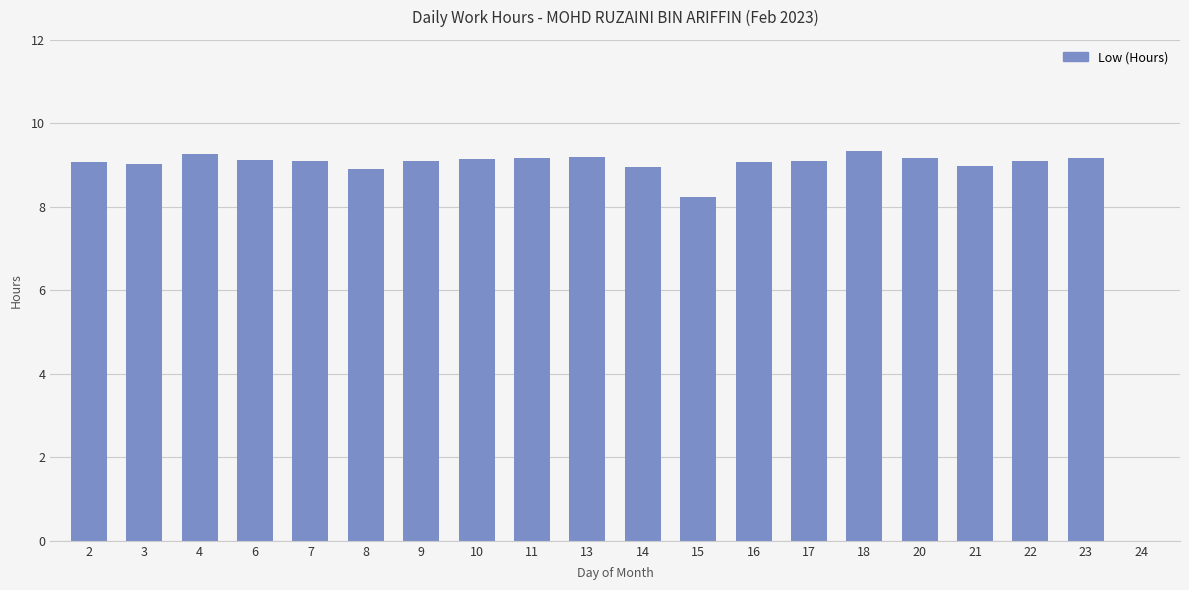

Approximately how many times larger is the value at 14 compared to 23?

1.0